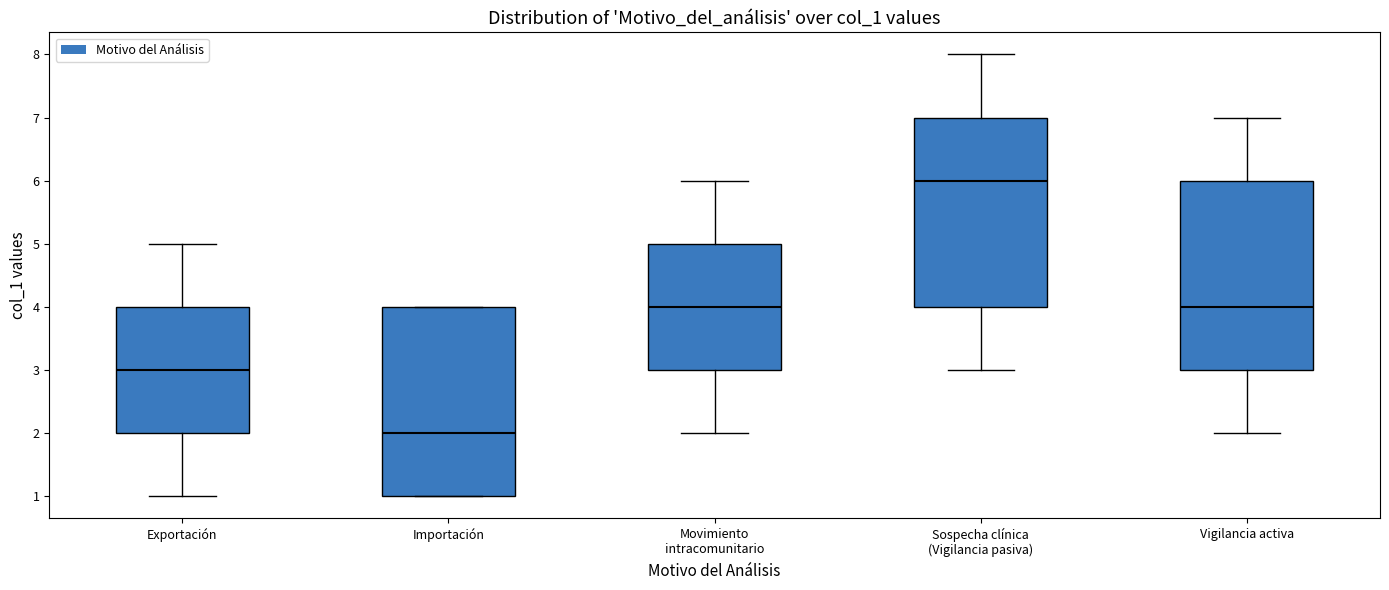

Where is the upper edge of the box for Importación on the y-axis? The values are not printed on the chart, so give them approximately, as read against the axis.

4